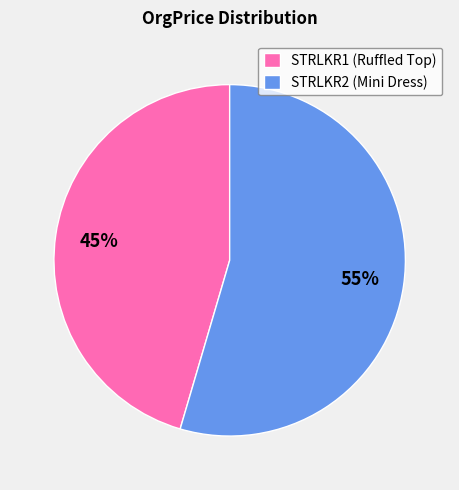

Rank the categories by value from lowest to highest.

STRLKR1, STRLKR2